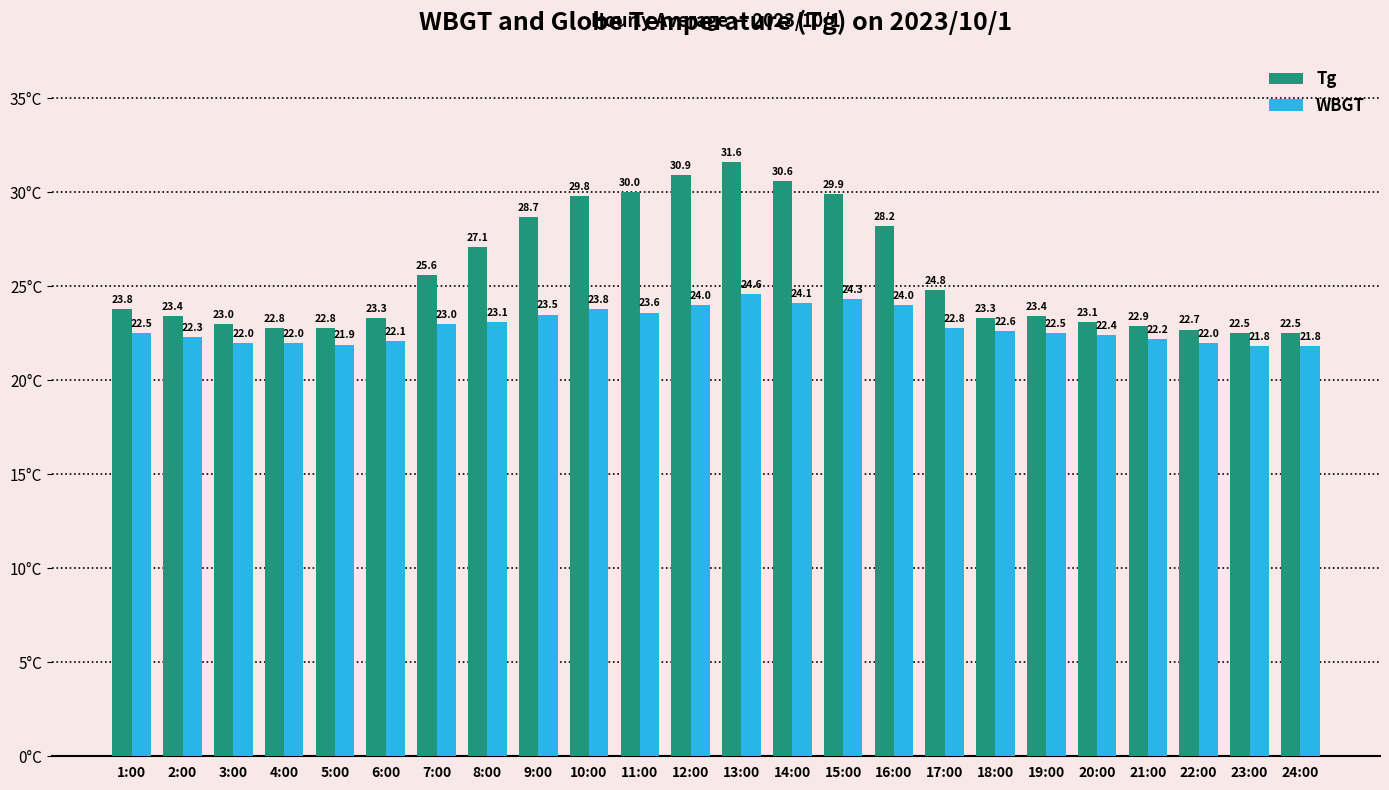

Reading left to right, what are all the values shown in this chart?

Tg: 23.8	23.4	23.0	22.8	22.8	23.3	25.6	27.1	28.7	29.8	30.0	30.9	31.6	30.6	29.9	28.2	24.8	23.3	23.4	23.1	22.9	22.7	22.5	22.5
WBGT: 22.5	22.3	22.0	22.0	21.9	22.1	23.0	23.1	23.5	23.8	23.6	24.0	24.6	24.1	24.3	24.0	22.8	22.6	22.5	22.4	22.2	22.0	21.8	21.8